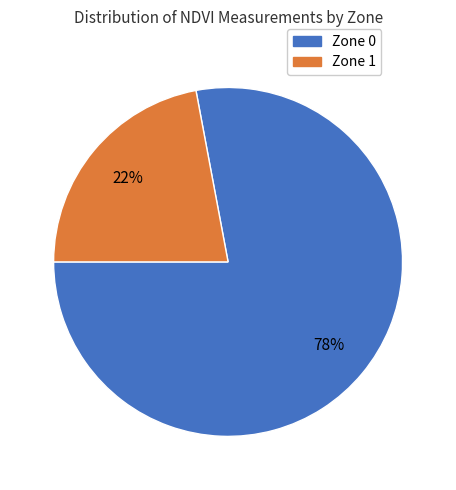

Which has a higher value, Zone 0 or Zone 1?

Zone 0